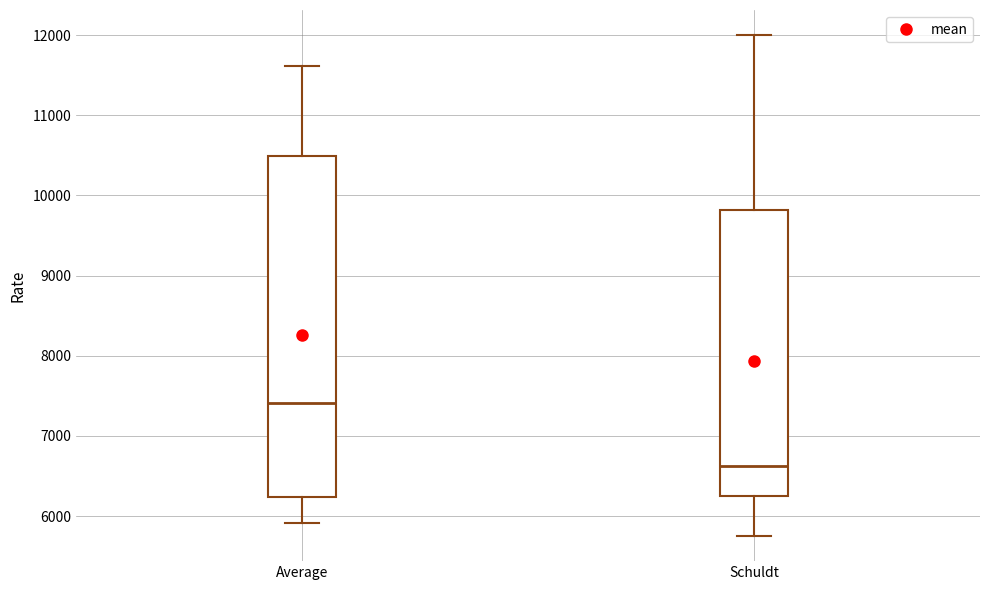

Which box has the highest median line?

Average